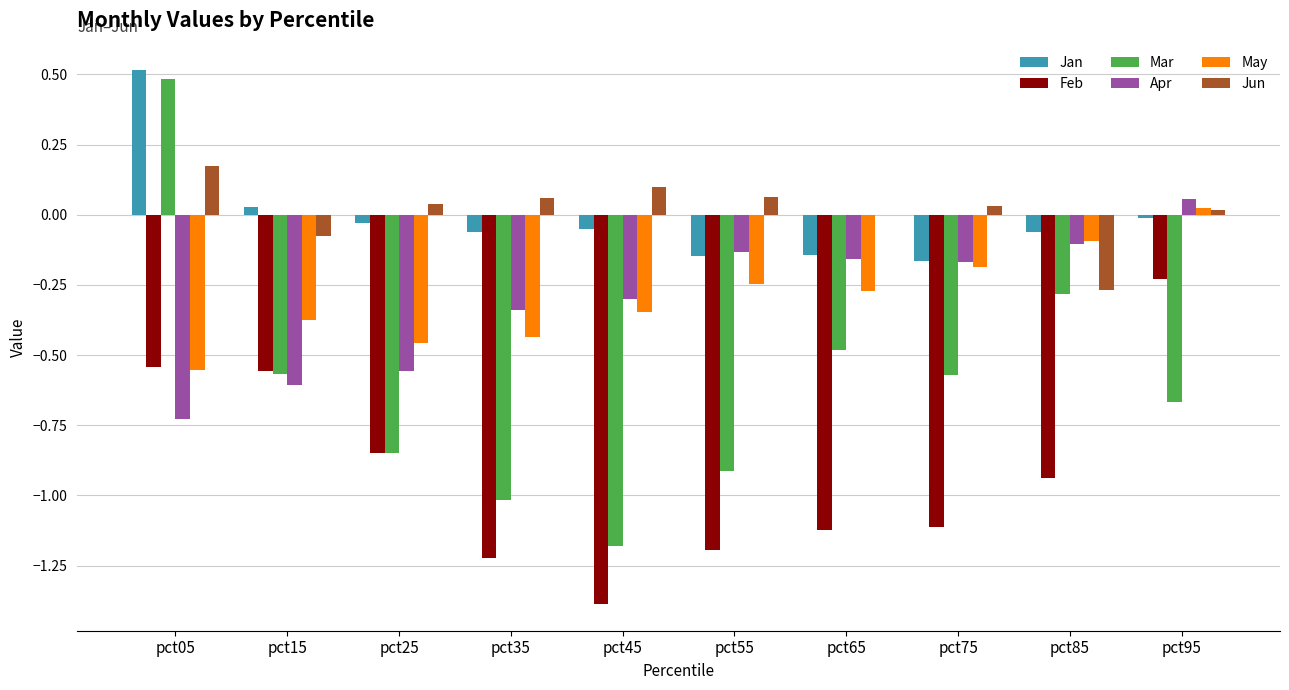

Is it true that Feb equals -1.5 at pct85?

False